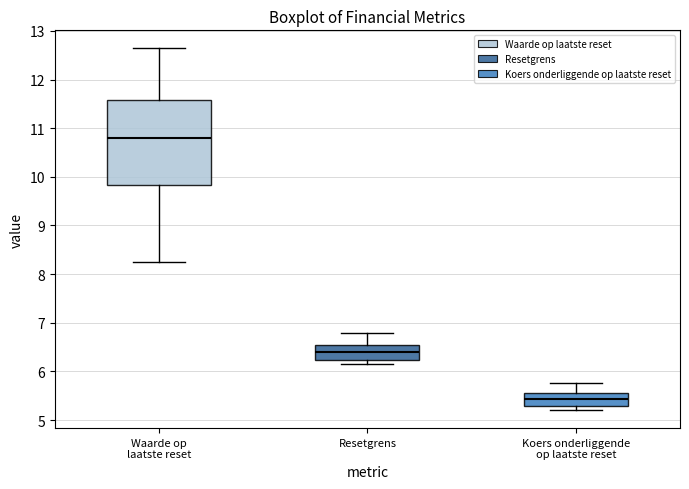

Reading left to right, read every box against the y-axis: the position of its median line, the range the box covers, and the ends of its whiskers. The values are not printed on the chart, so give them approximately, as read against the axis.

Waarde op laatste reset: median 10.8, box 9.8 to 11.6, whiskers 8.2 to 12.6
Resetgrens: median 6.4, box 6.2 to 6.6, whiskers 6.1 to 6.8
Koers onderliggende op laatste reset: median 5.4, box 5.3 to 5.6, whiskers 5.2 to 5.8